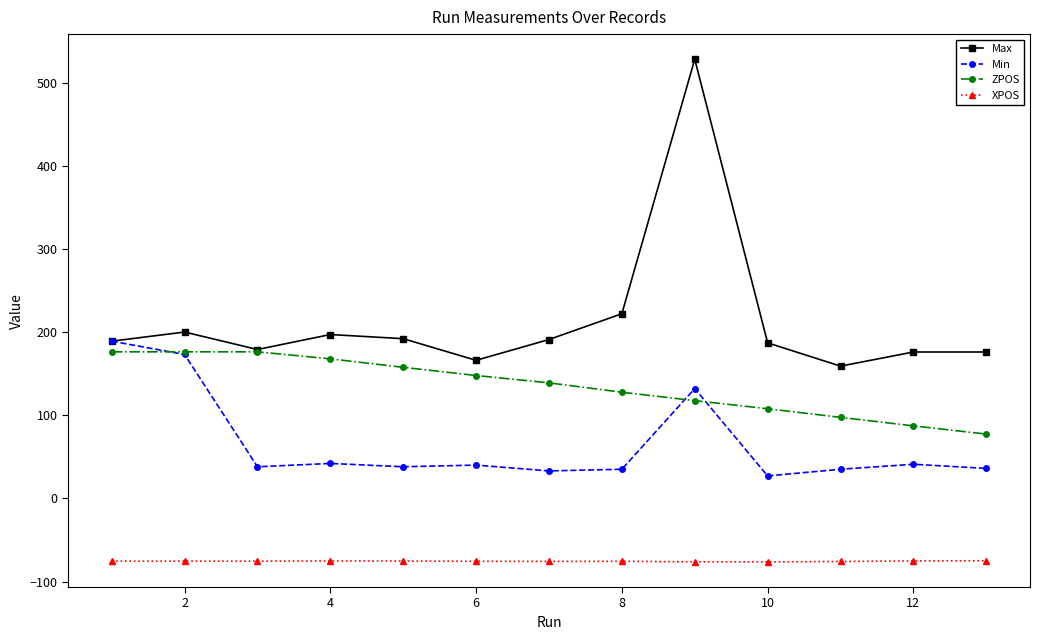

Rank the series by their average value, from lowest to highest.

XPOS, Min, ZPOS, Max